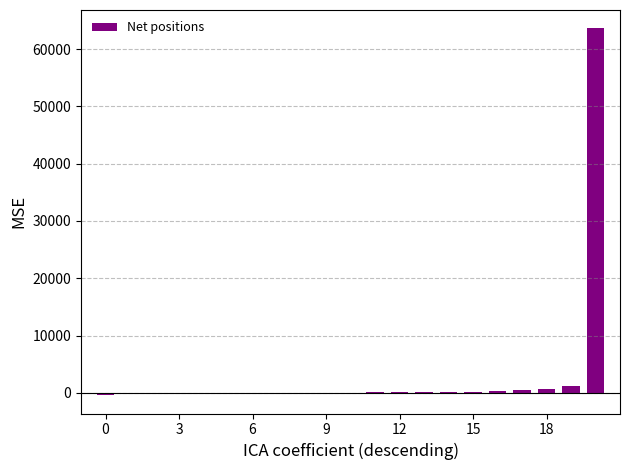

What is the sum of all values?

66439